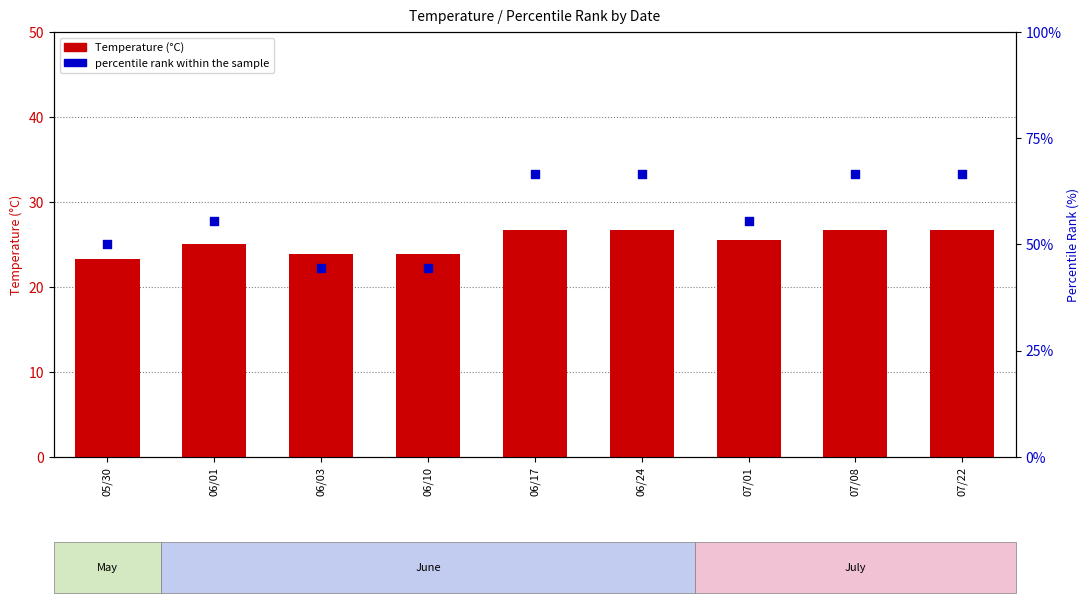

At which category is the sum across all series the highest?

06/17